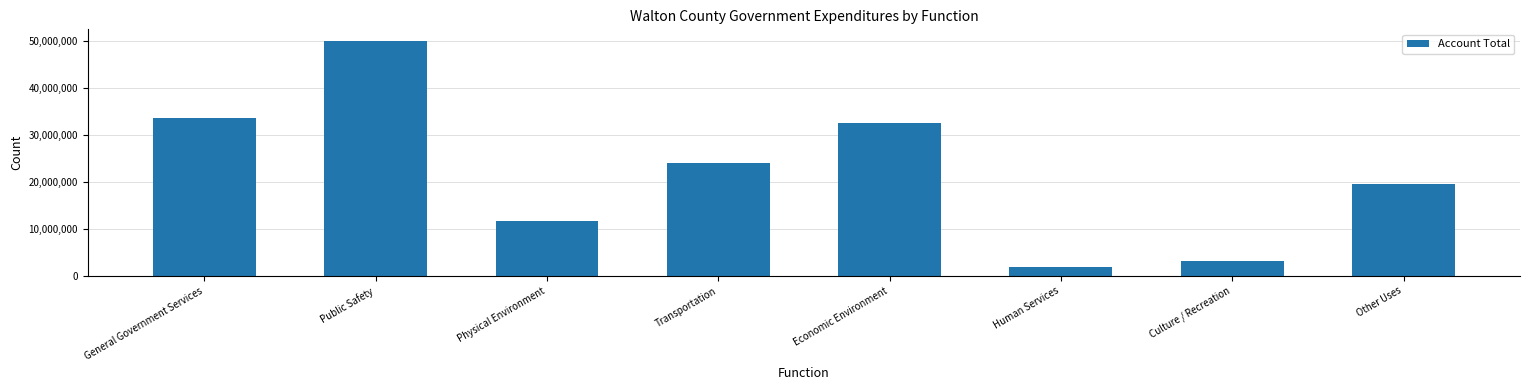

What is the label of the 7th bar from the left?

Culture / Recreation